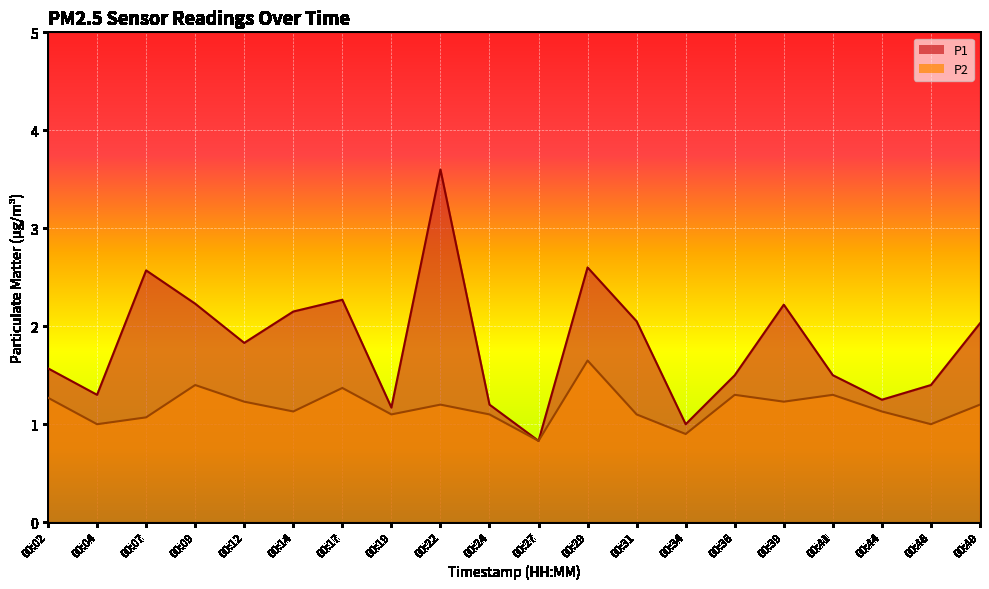

Reading left to right, extract all data points from this chart.

P1: 1.6	1.3	2.6	2.2	1.8	2.1	2.3	1.2	3.6	1.2	0.8	2.6	2.0	1.0	1.5	2.2	1.5	1.2	1.4	2.0
P2: 1.3	1.0	1.1	1.4	1.2	1.1	1.4	1.1	1.2	1.1	0.8	1.6	1.1	0.9	1.3	1.2	1.3	1.1	1.0	1.2